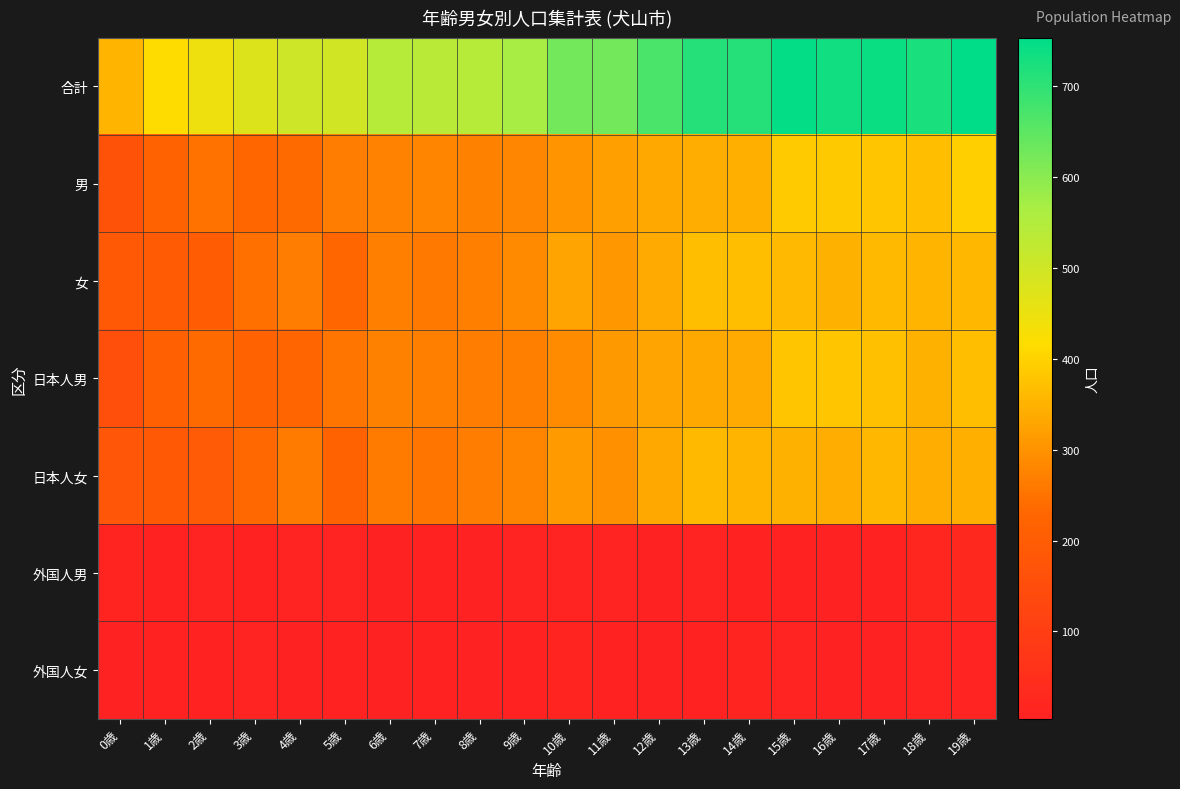

At which category is the sum across all series the highest?

19歳